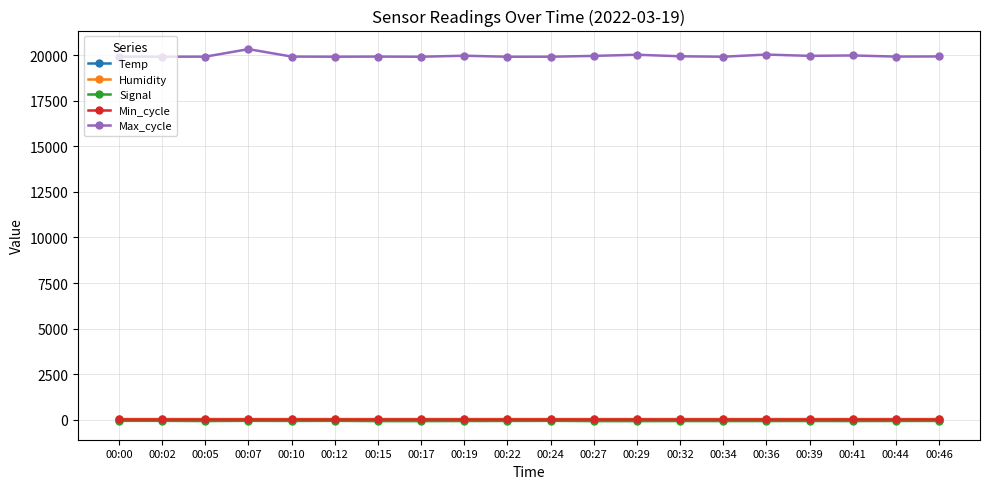

True or false: Max_cycle and Min_cycle intersect in this chart.

False